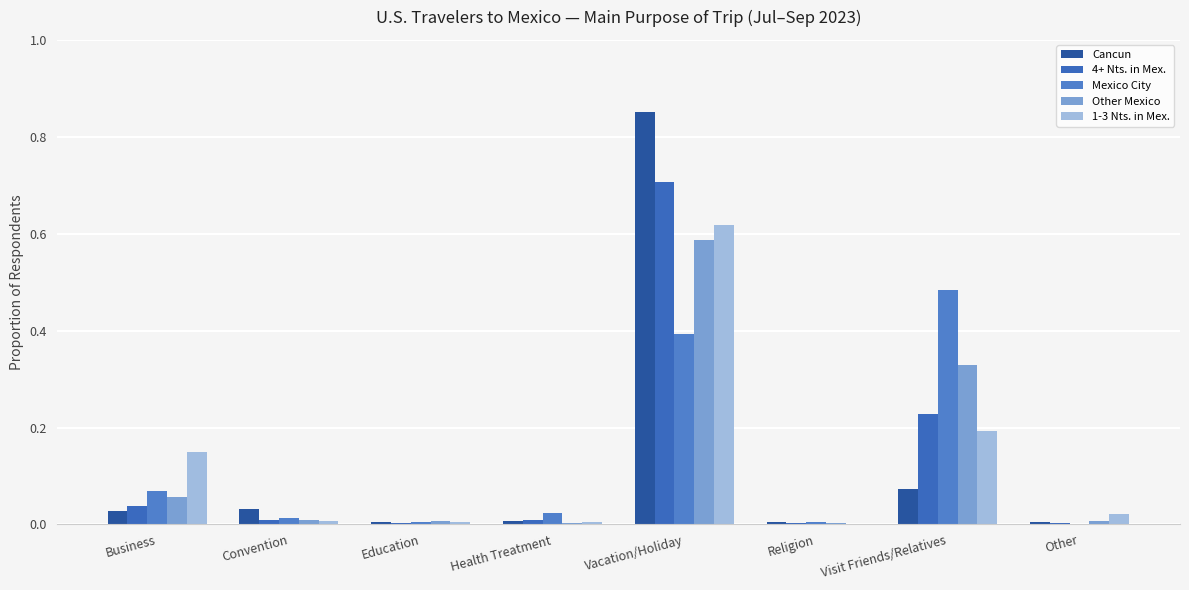

Are the bars grouped side by side (vs. stacked)?

Yes